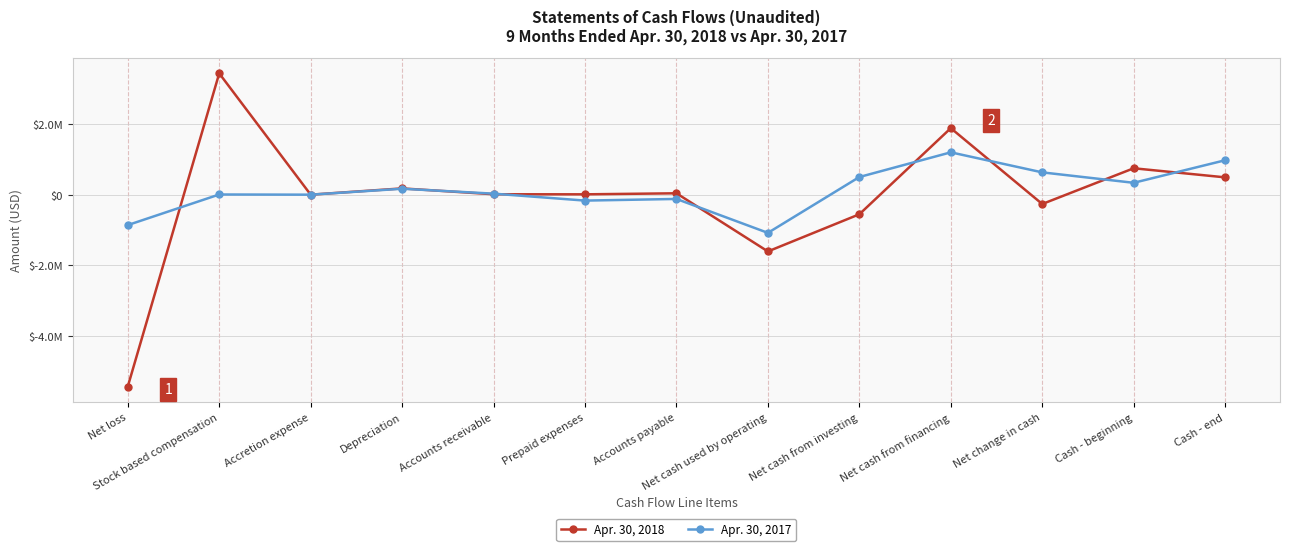

What is the label of the 10th point from the right?

Depreciation